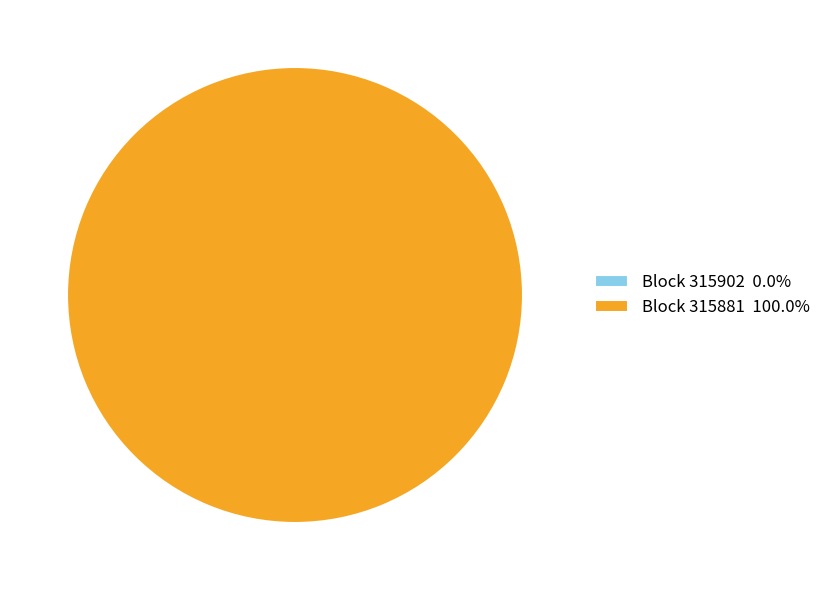

Do 315881 and 315902 together represent more than half of the pie?

Yes